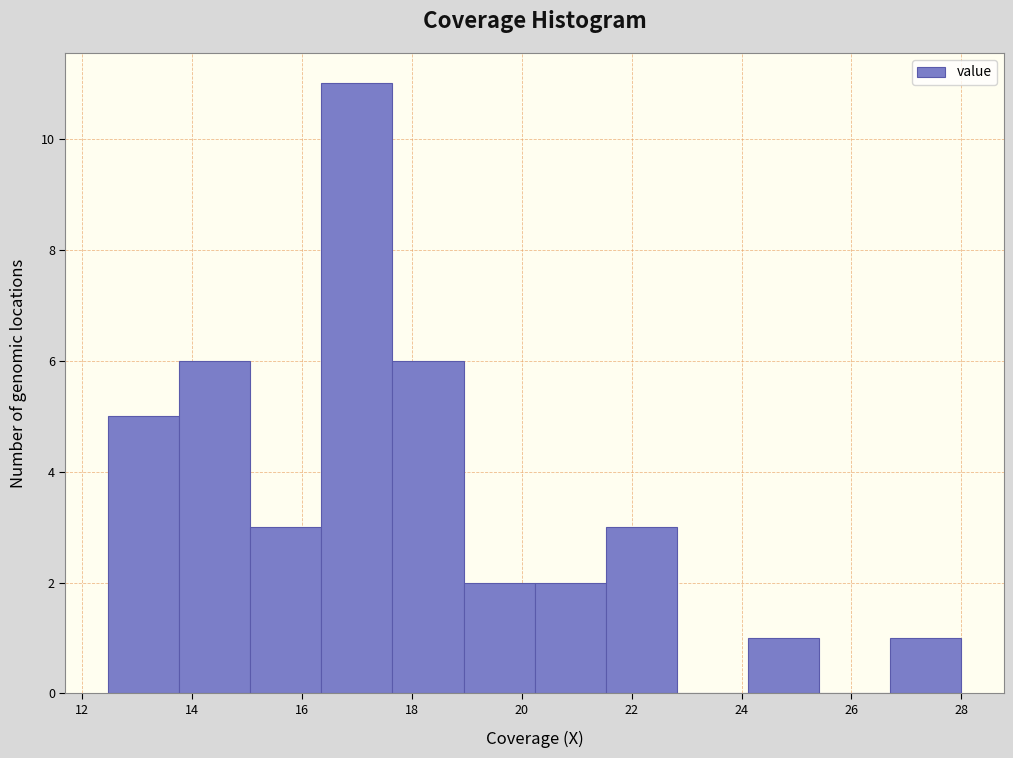

Over which range of the x-axis is the bar tallest?

16.4 to 17.6